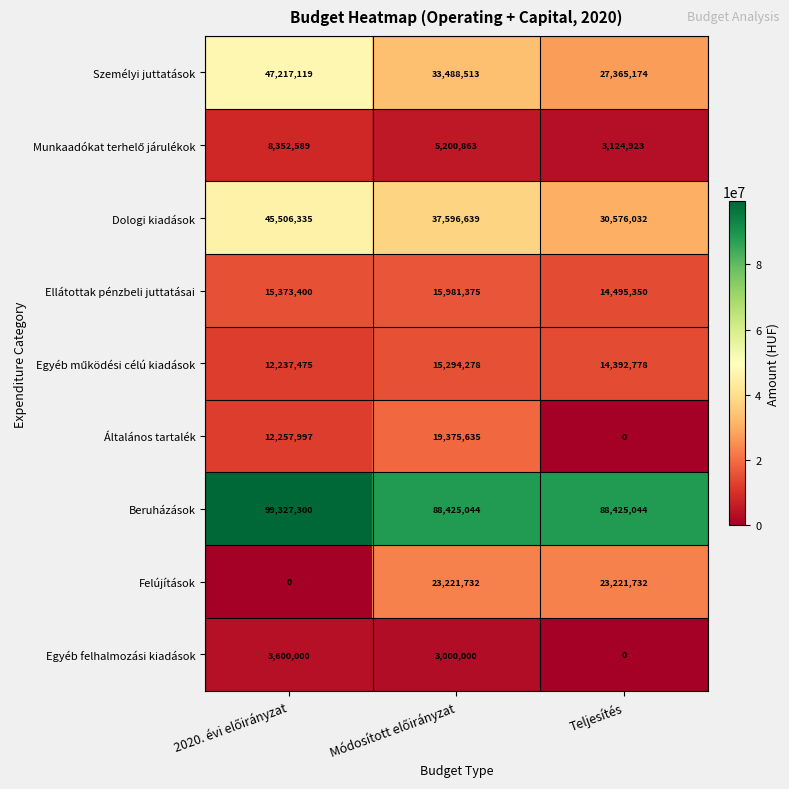

Which series has the largest total across all categories?

Beruházások